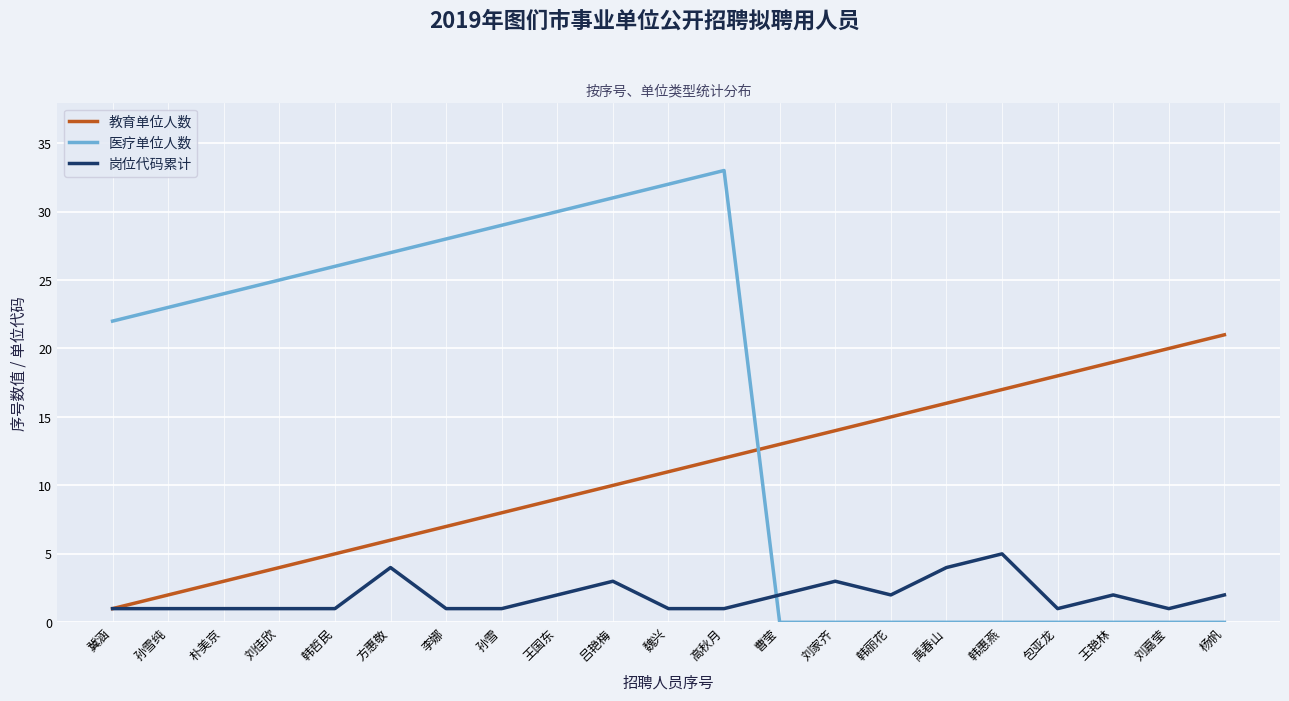

What are all the series names shown in the legend?

教育单位人数, 医疗单位人数, 岗位代码累计